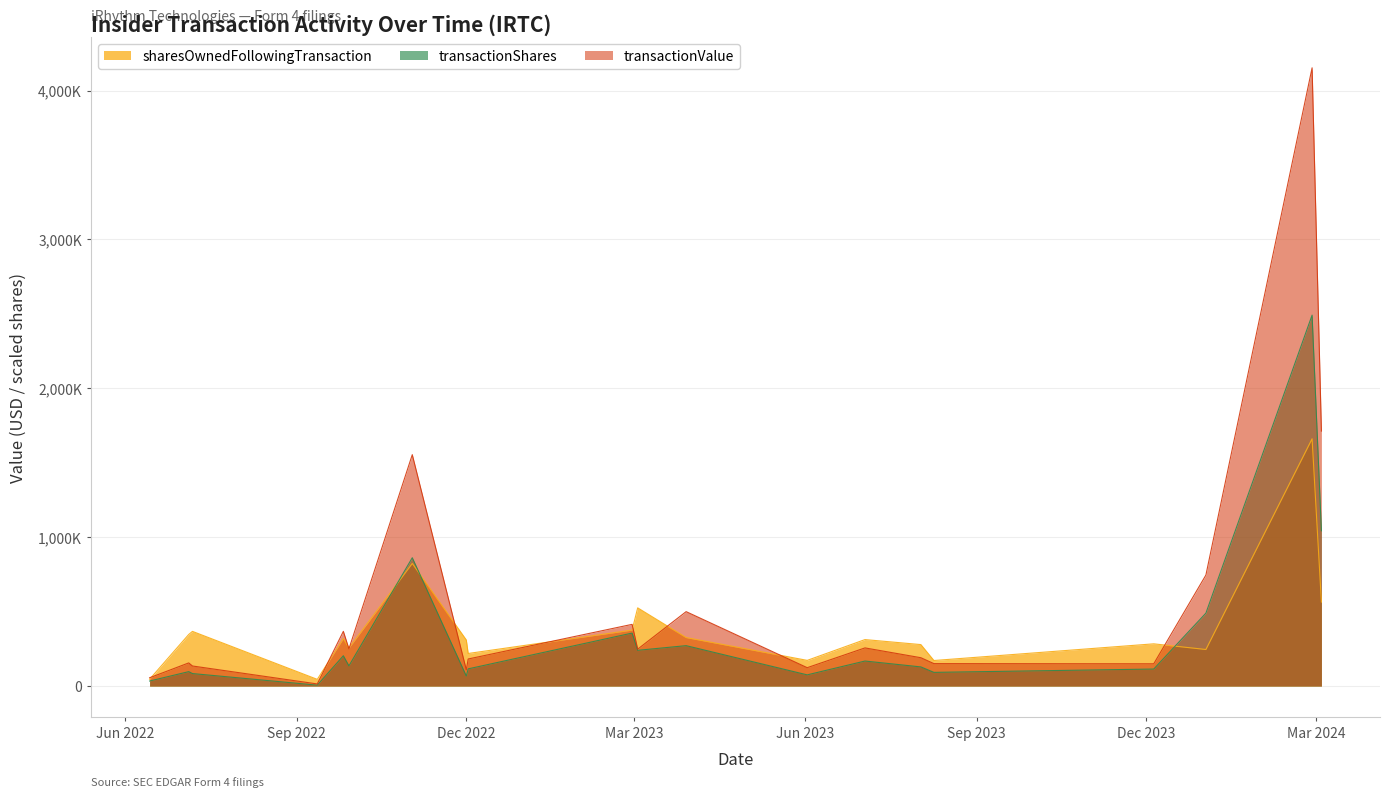

At which label is transactionValue closest to 2083550?

2024-03-04